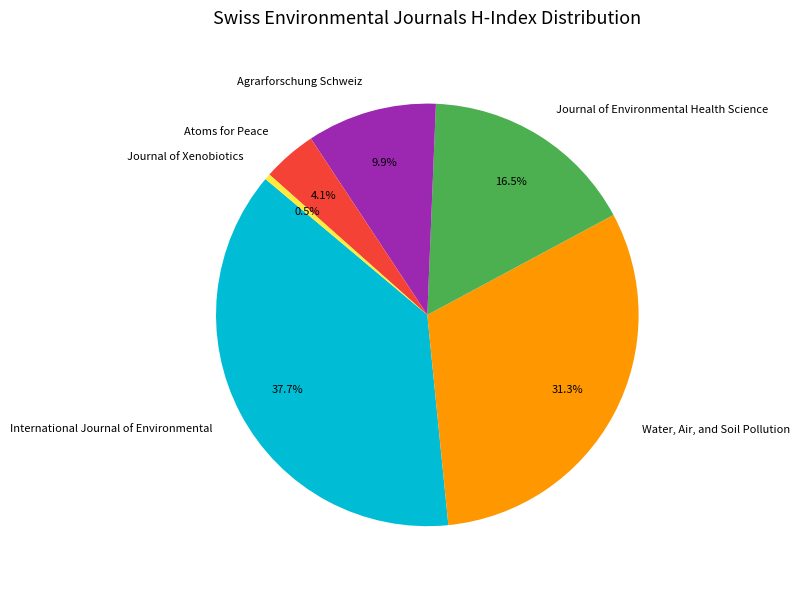

What portion of the pie excludes Water, Air, and Soil Pollution?

68.7%